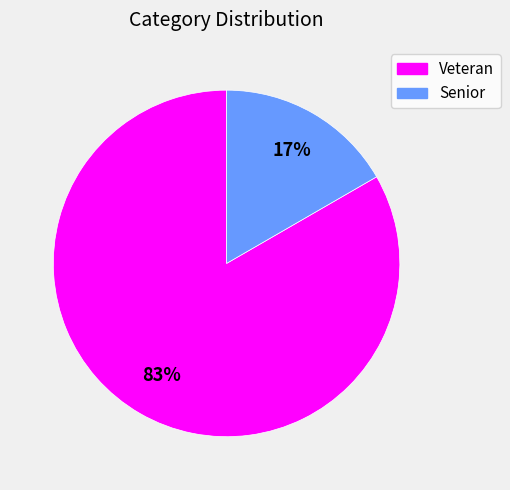

Combined, do Veteran and Senior account for over 50%?

Yes